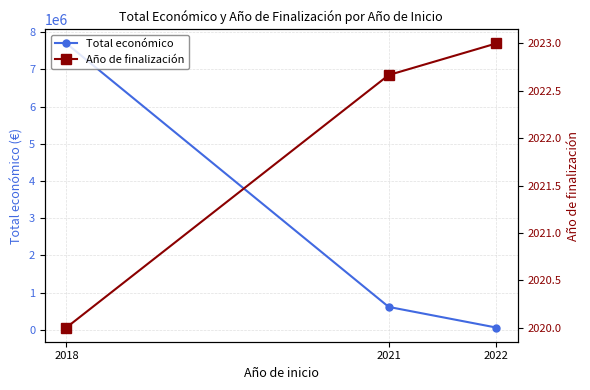

Does the chart display data point markers on the line(s)?

Yes